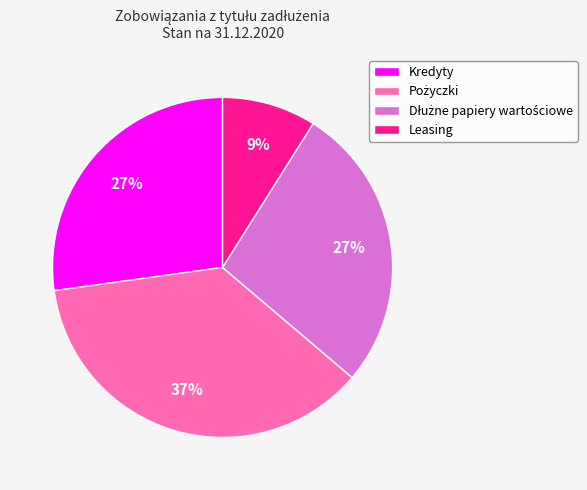

Approximately how many times larger is the value at Kredyty compared to Leasing?

3.0